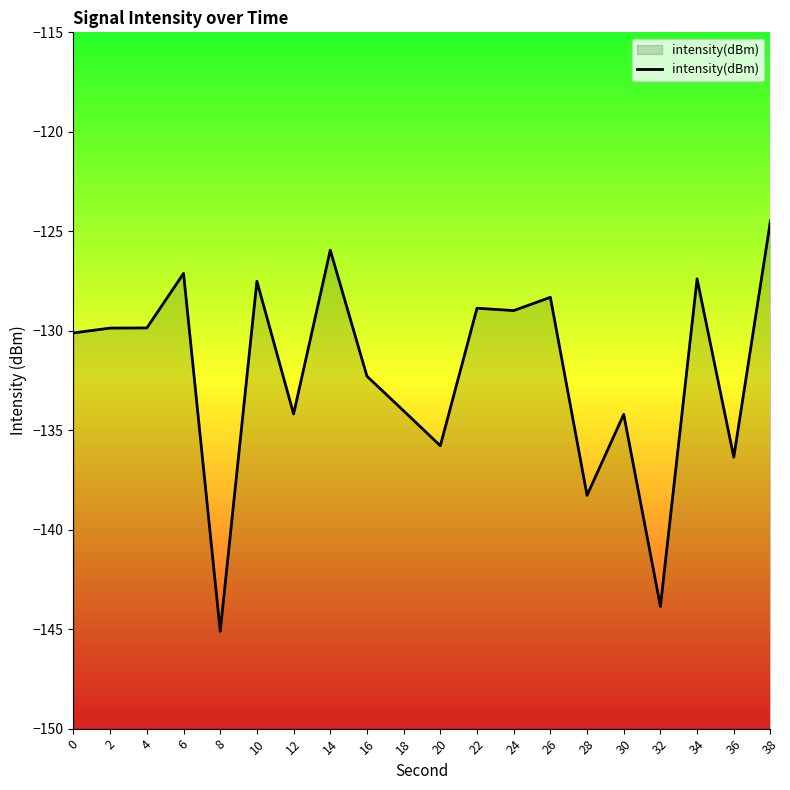

At which category does the data reach its first local peak?

6